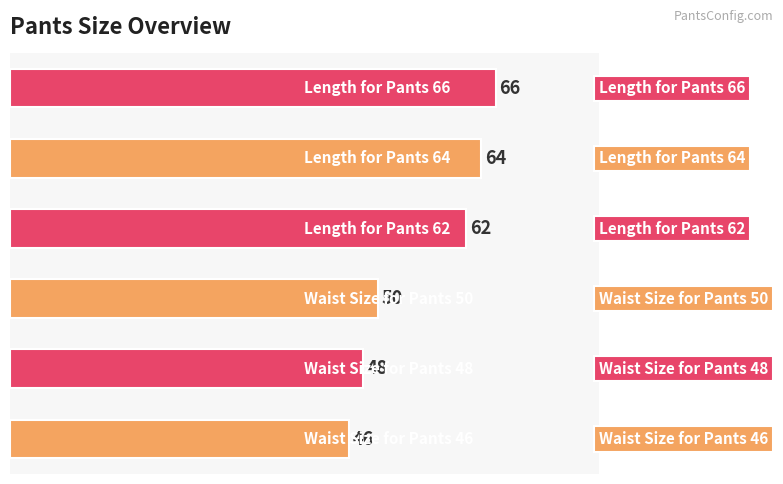

How many values are below 62?

3